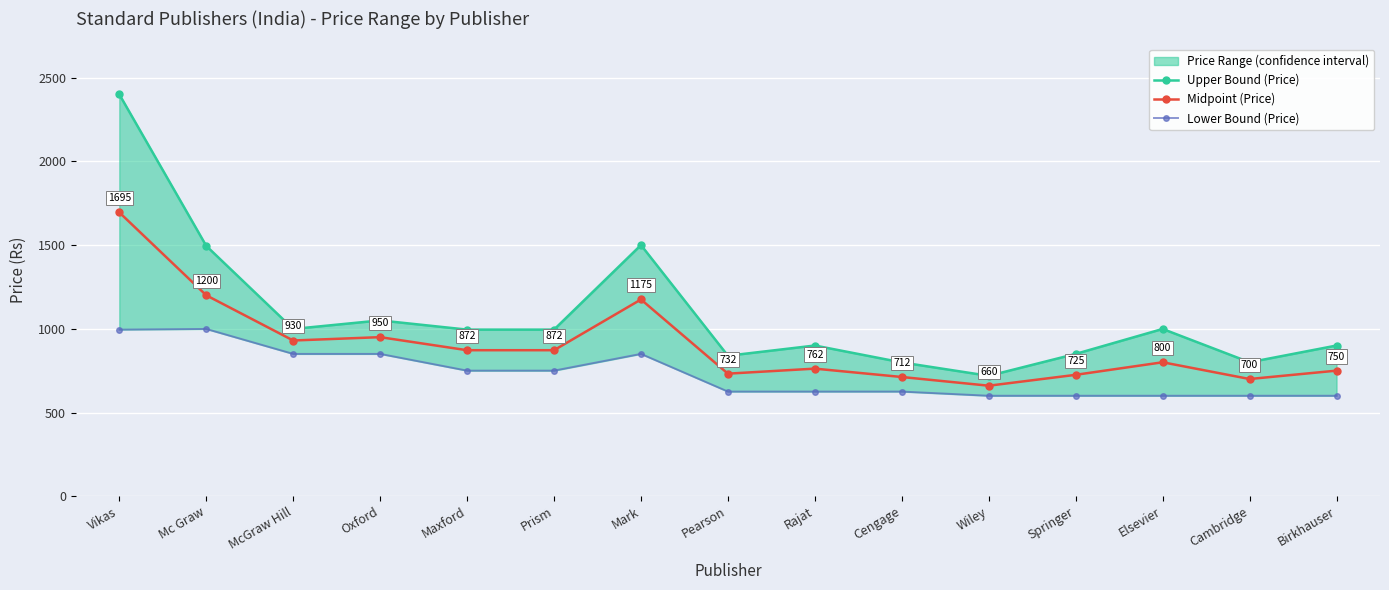

How many values in the Midpoint (Price) series are below 800?

7